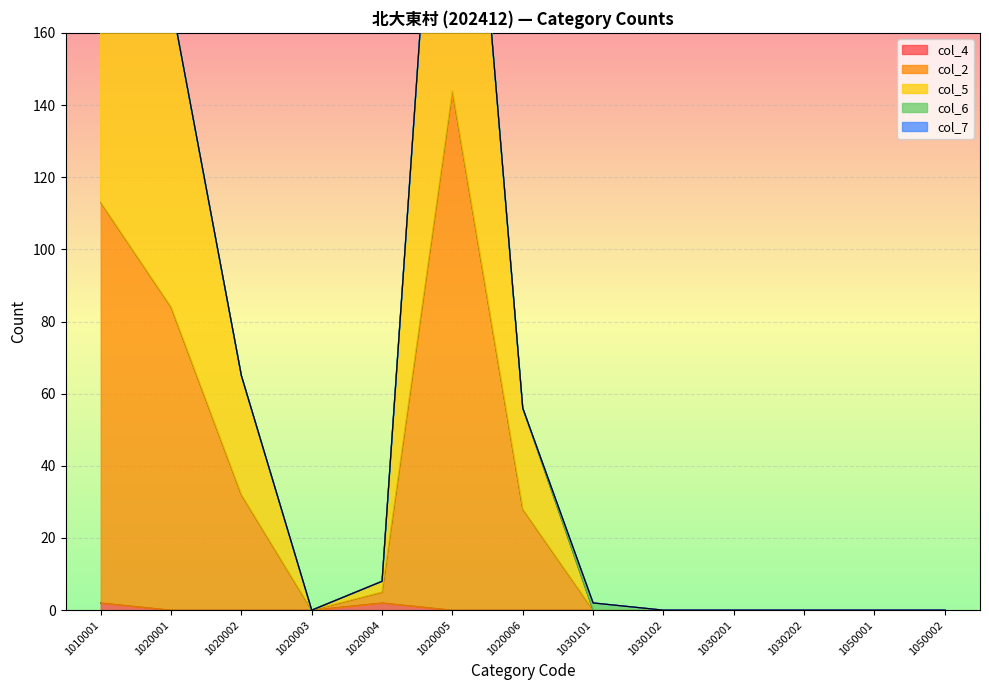

True or false: col_5 has a value of 0 at 1020003.

True